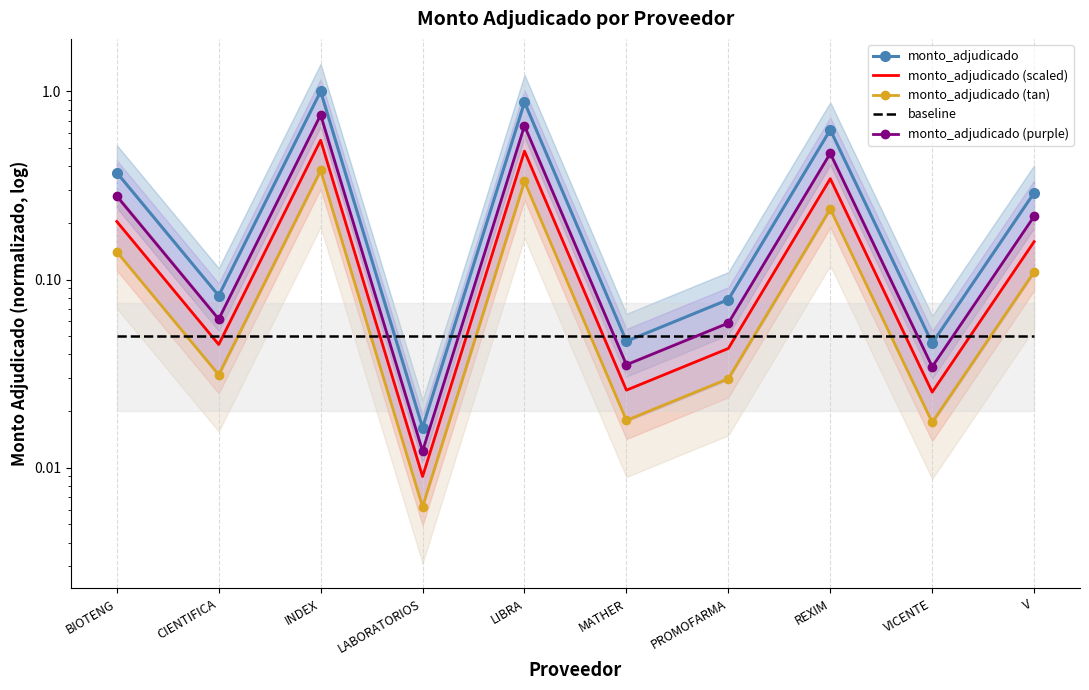

The value of monto_adjudicado (purple) at MATHER is 0.0. True or false?

True